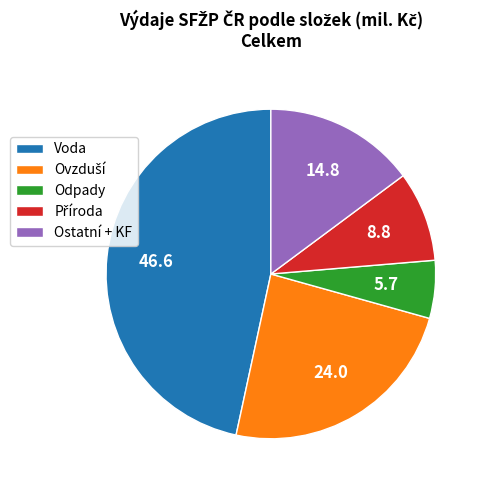

Between Ostatní + KF and Odpady, which is larger?

Ostatní + KF